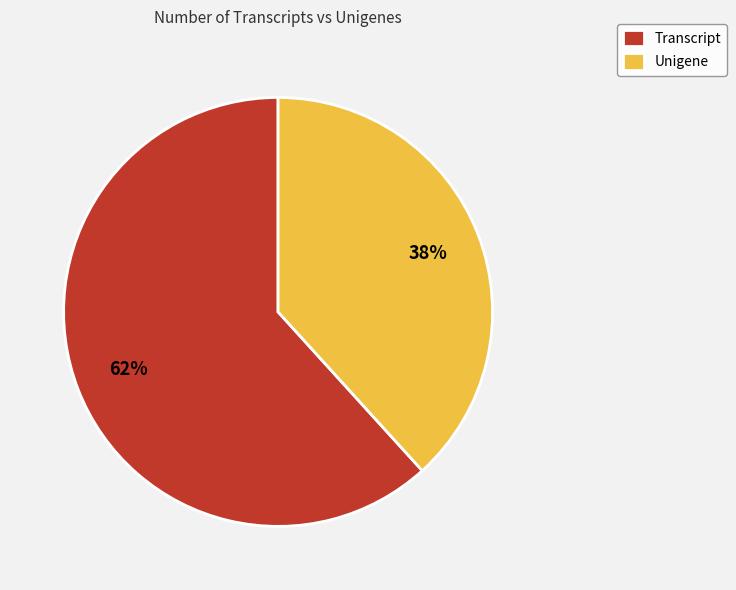

Which has a higher value, Transcript or Unigene?

Transcript